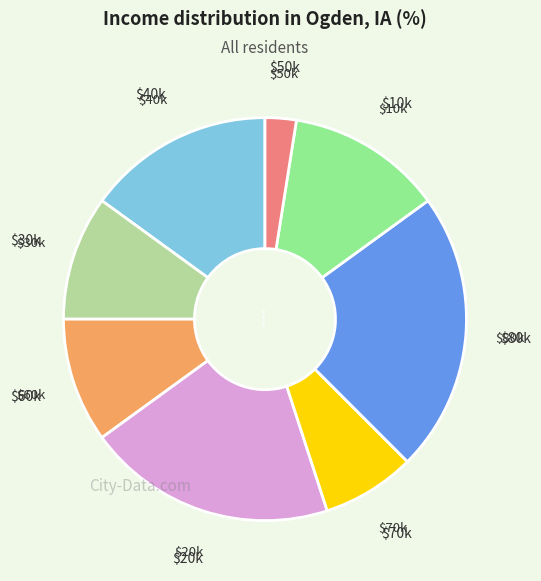

Is there a majority slice in this chart?

No